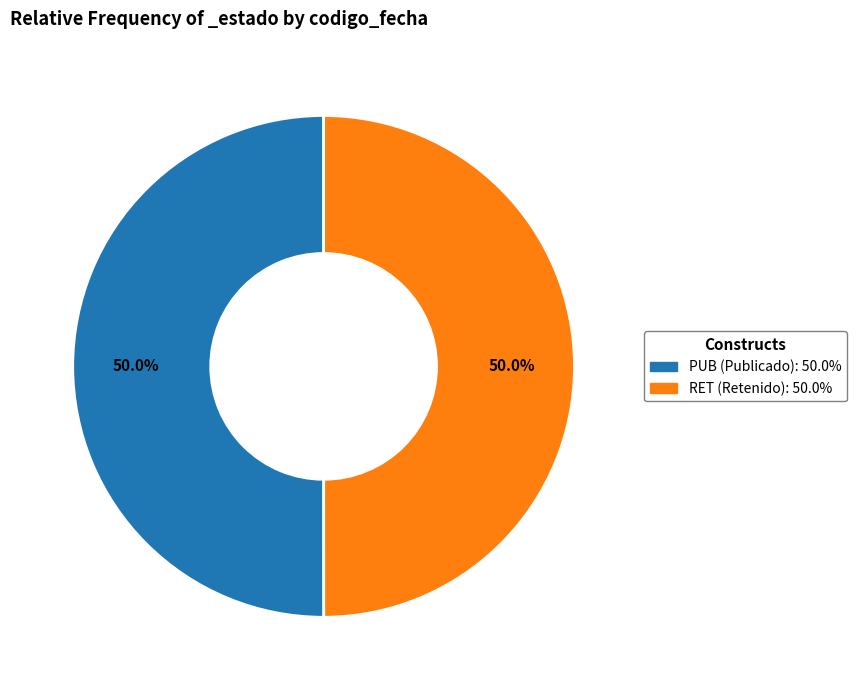

The RET slice represents 50% of the pie. True or false?

True